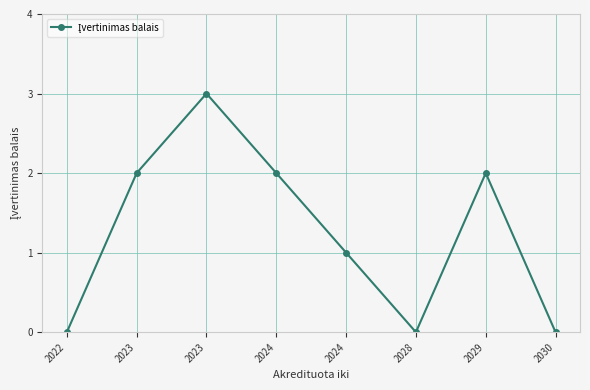

At which category does the chart reach its minimum across all series?

2022